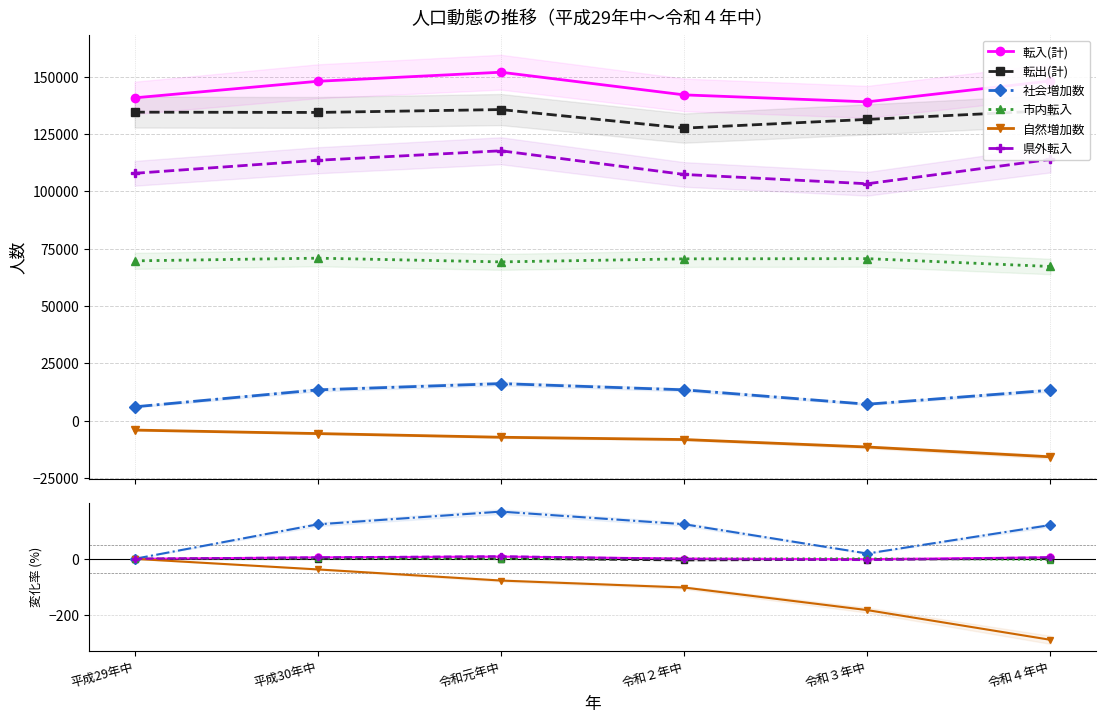

How many interior local peaks does the 県外転入 series have?

1